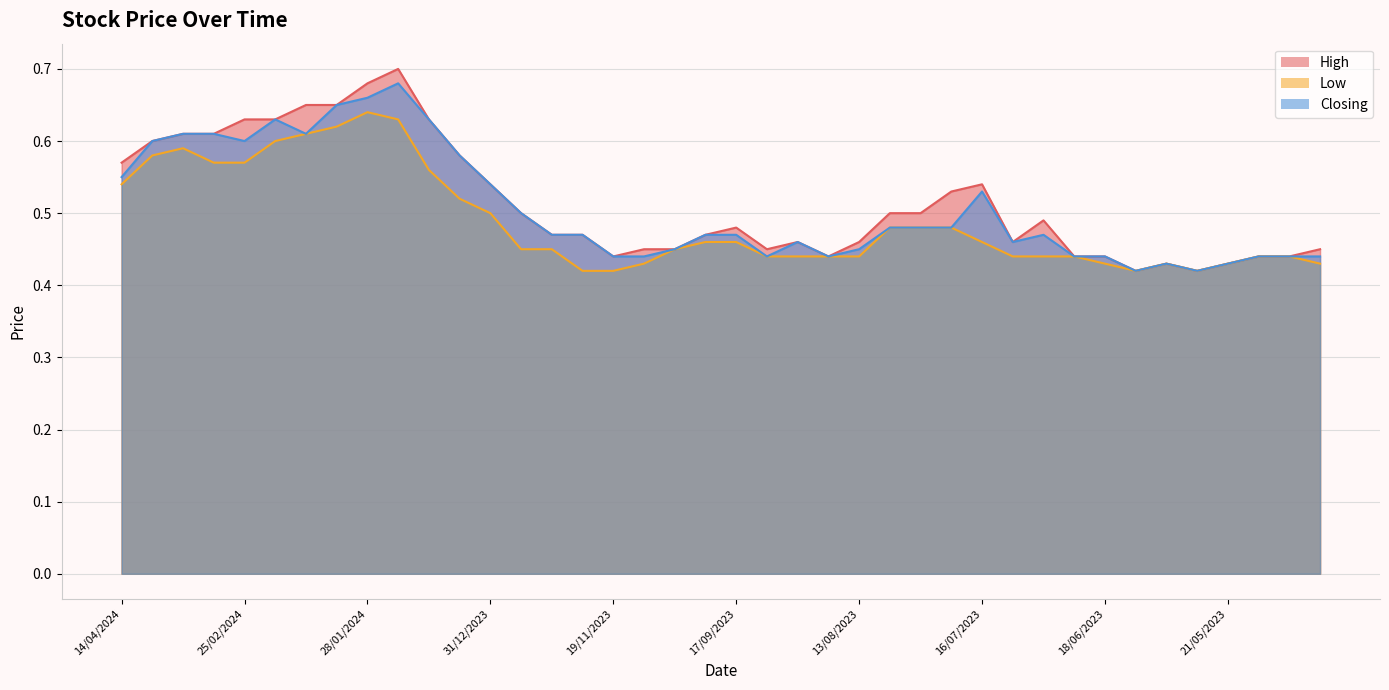

Reading right to left, transcribe all the data shown in this chart.

High: 16/04/2023=0.5	01/05/2023=0.4	07/05/2023=0.4	21/05/2023=0.4	28/05/2023=0.4	04/06/2023=0.4	11/06/2023=0.4	18/06/2023=0.4	25/06/2023=0.4	02/07/2023=0.5	09/07/2023=0.5	16/07/2023=0.5	23/07/2023=0.5	30/07/2023=0.5	06/08/2023=0.5	13/08/2023=0.5	20/08/2023=0.4	27/08/2023=0.5	10/09/2023=0.5	17/09/2023=0.5	24/09/2023=0.5	22/10/2023=0.5	29/10/2023=0.5	19/11/2023=0.4	03/12/2023=0.5	17/12/2023=0.5	24/12/2023=0.5	31/12/2023=0.5	07/01/2024=0.6	14/01/2024=0.6	21/01/2024=0.7	28/01/2024=0.7	04/02/2024=0.7	11/02/2024=0.7	18/02/2024=0.6	25/02/2024=0.6	03/03/2024=0.6	10/03/2024=0.6	24/03/2024=0.6	14/04/2024=0.6
Low: 16/04/2023=0.4	01/05/2023=0.4	07/05/2023=0.4	21/05/2023=0.4	28/05/2023=0.4	04/06/2023=0.4	11/06/2023=0.4	18/06/2023=0.4	25/06/2023=0.4	02/07/2023=0.4	09/07/2023=0.4	16/07/2023=0.5	23/07/2023=0.5	30/07/2023=0.5	06/08/2023=0.5	13/08/2023=0.4	20/08/2023=0.4	27/08/2023=0.4	10/09/2023=0.4	17/09/2023=0.5	24/09/2023=0.5	22/10/2023=0.5	29/10/2023=0.4	19/11/2023=0.4	03/12/2023=0.4	17/12/2023=0.5	24/12/2023=0.5	31/12/2023=0.5	07/01/2024=0.5	14/01/2024=0.6	21/01/2024=0.6	28/01/2024=0.6	04/02/2024=0.6	11/02/2024=0.6	18/02/2024=0.6	25/02/2024=0.6	03/03/2024=0.6	10/03/2024=0.6	24/03/2024=0.6	14/04/2024=0.5
Closing: 16/04/2023=0.4	01/05/2023=0.4	07/05/2023=0.4	21/05/2023=0.4	28/05/2023=0.4	04/06/2023=0.4	11/06/2023=0.4	18/06/2023=0.4	25/06/2023=0.4	02/07/2023=0.5	09/07/2023=0.5	16/07/2023=0.5	23/07/2023=0.5	30/07/2023=0.5	06/08/2023=0.5	13/08/2023=0.5	20/08/2023=0.4	27/08/2023=0.5	10/09/2023=0.4	17/09/2023=0.5	24/09/2023=0.5	22/10/2023=0.5	29/10/2023=0.4	19/11/2023=0.4	03/12/2023=0.5	17/12/2023=0.5	24/12/2023=0.5	31/12/2023=0.5	07/01/2024=0.6	14/01/2024=0.6	21/01/2024=0.7	28/01/2024=0.7	04/02/2024=0.7	11/02/2024=0.6	18/02/2024=0.6	25/02/2024=0.6	03/03/2024=0.6	10/03/2024=0.6	24/03/2024=0.6	14/04/2024=0.6